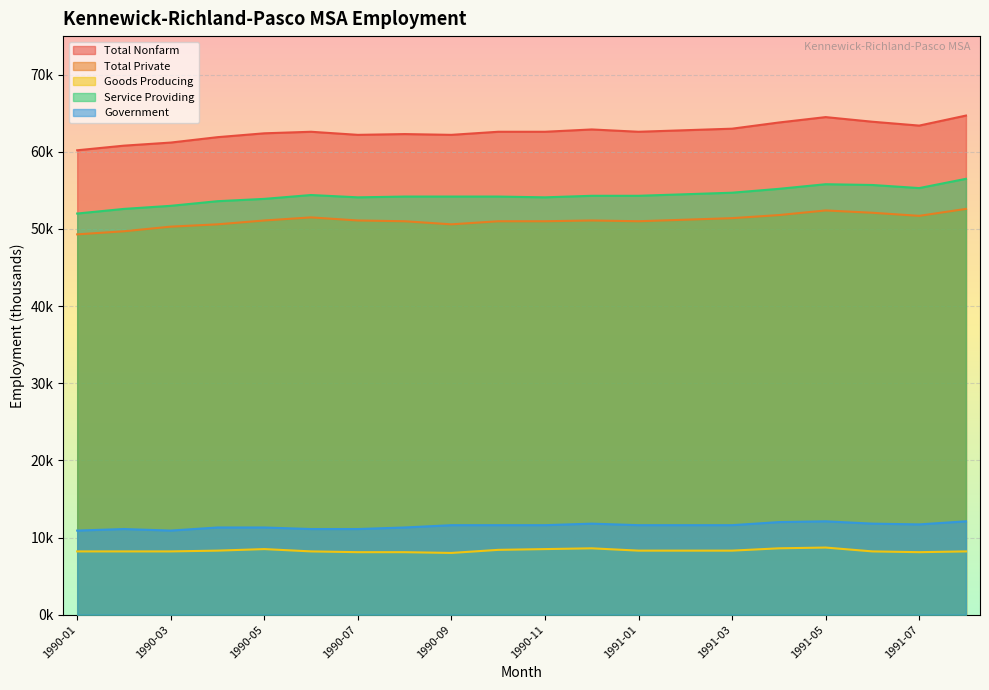

Which series has the largest range (max minus min)?

Total Nonfarm